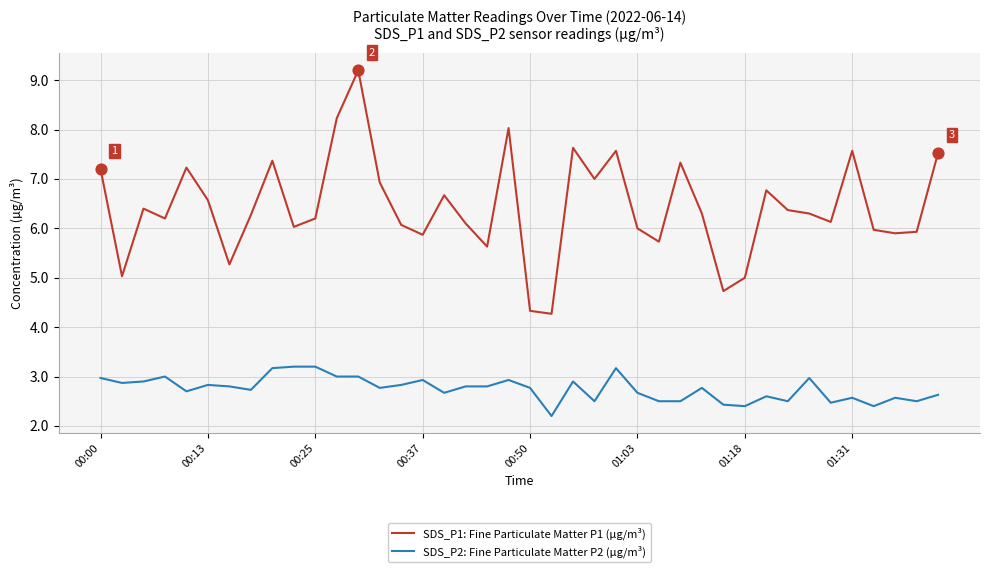

Which series has the largest range (max minus min)?

SDS_P1: Fine Particulate Matter P1 (µg/m³)